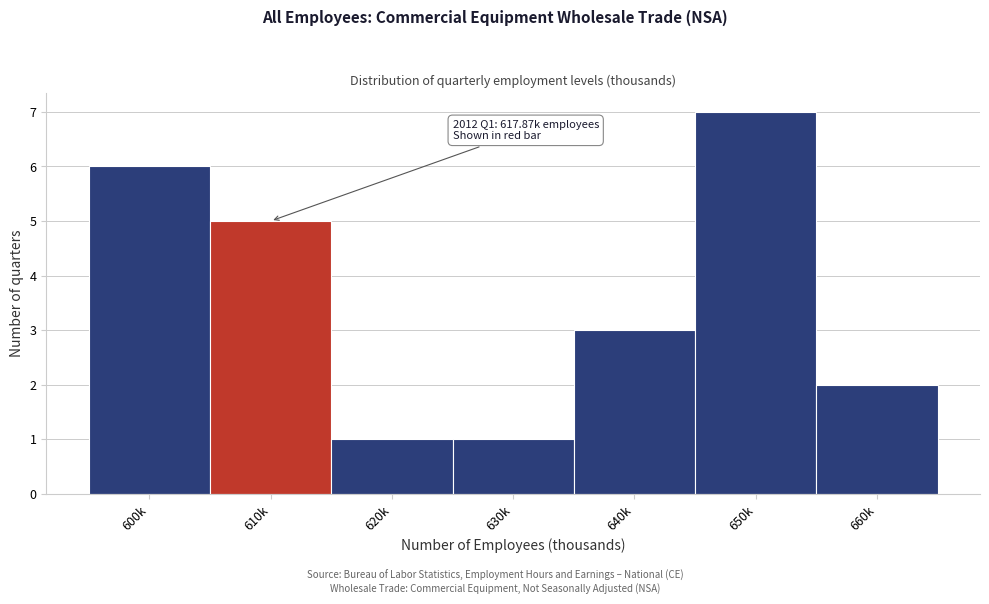

Reading left to right, what are all the values shown in this chart?

6	5	1	1	3	7	2